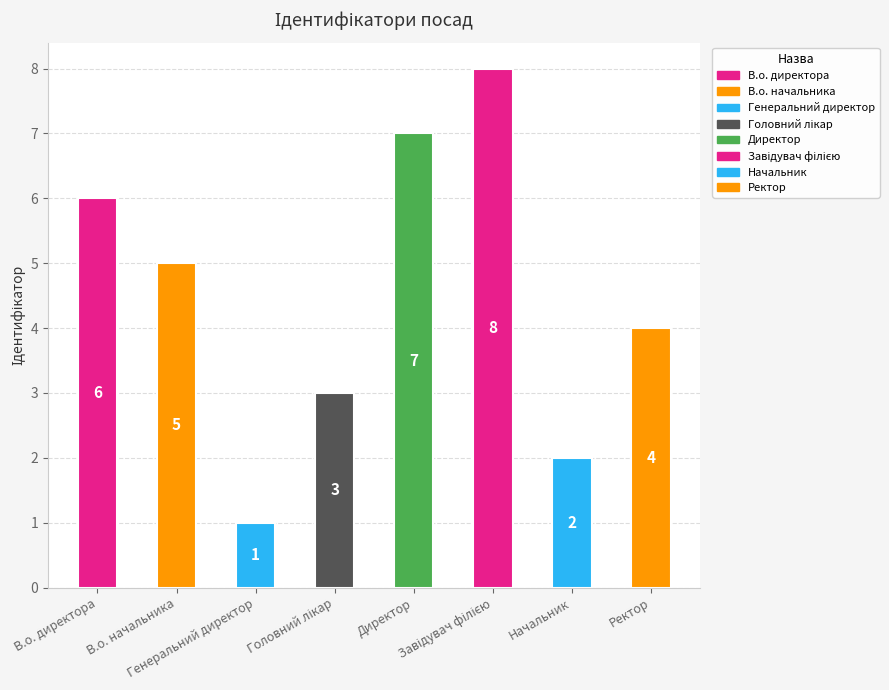

What is the difference between the maximum and minimum values?

7